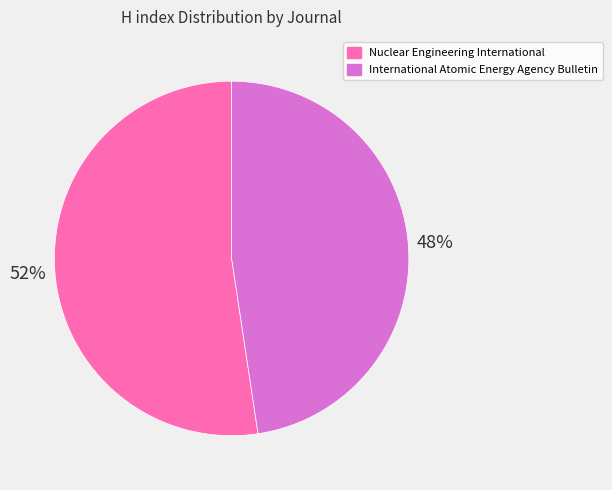

To the nearest percent, what is the average slice percentage?

50%